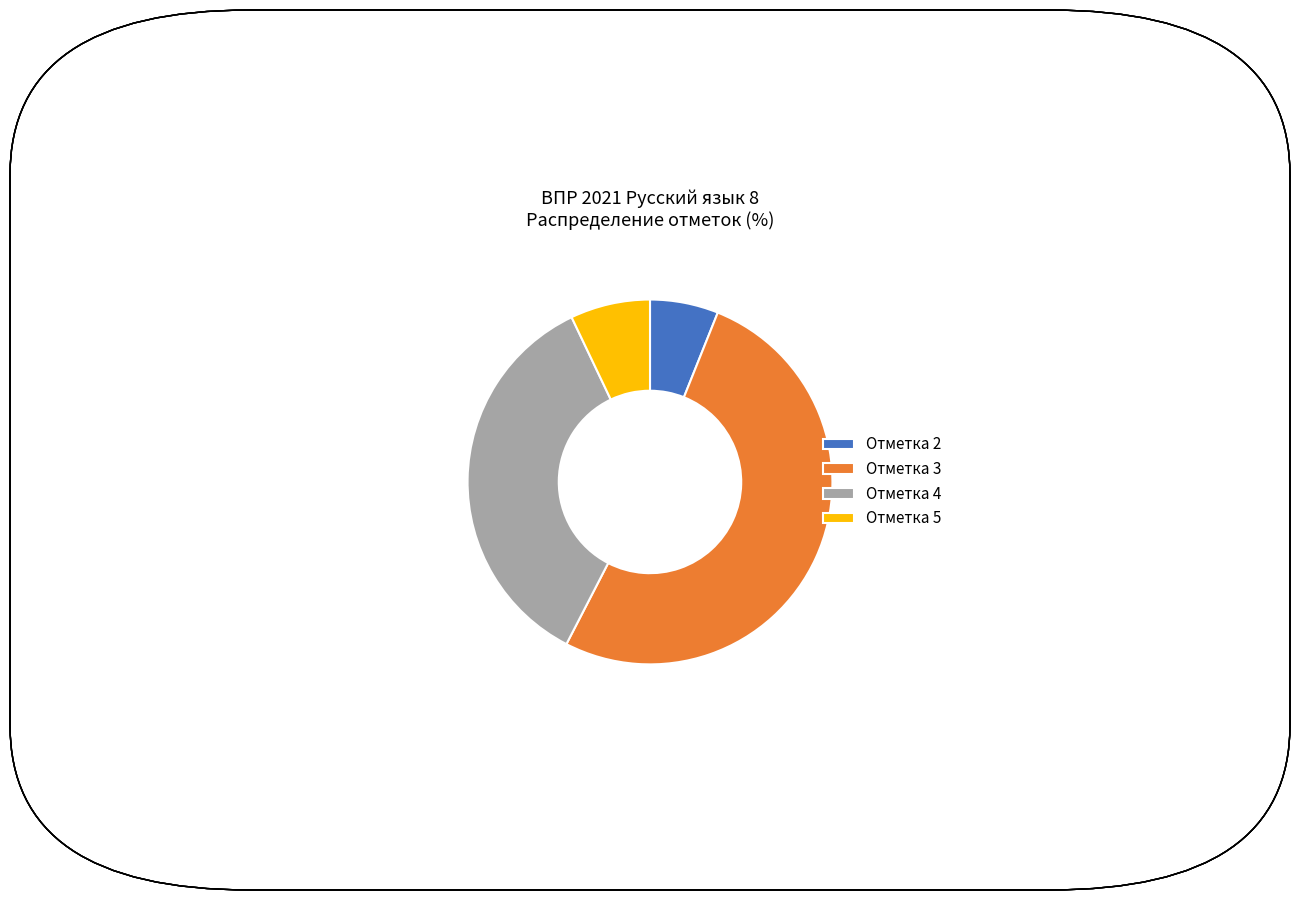

Which category has the smallest portion of the pie?

Отметка 2